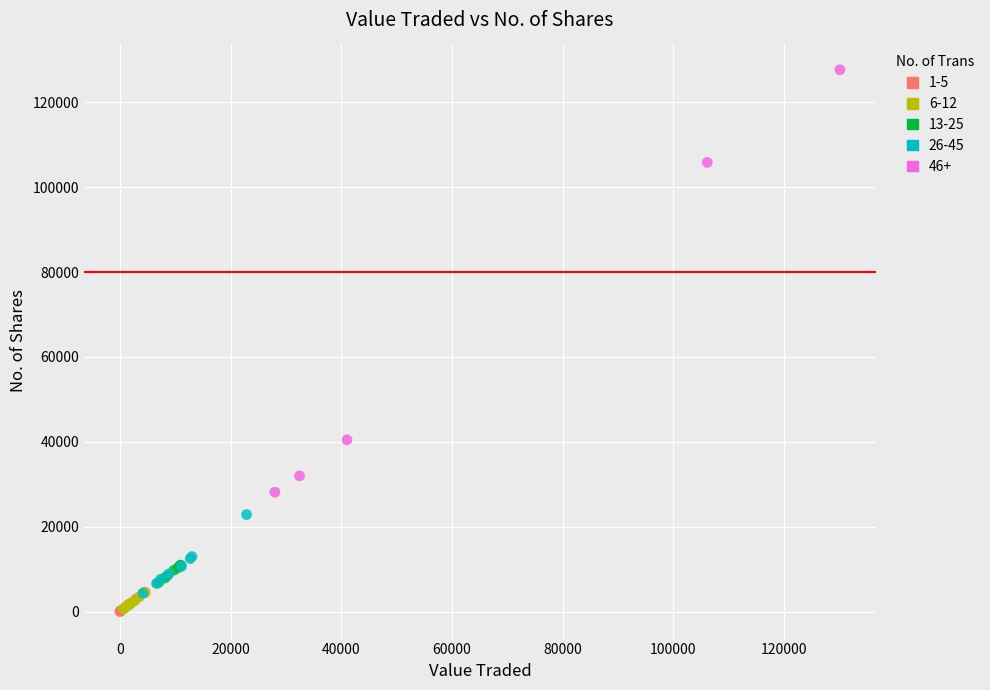

Which series has the widest spread of Y values?

46+